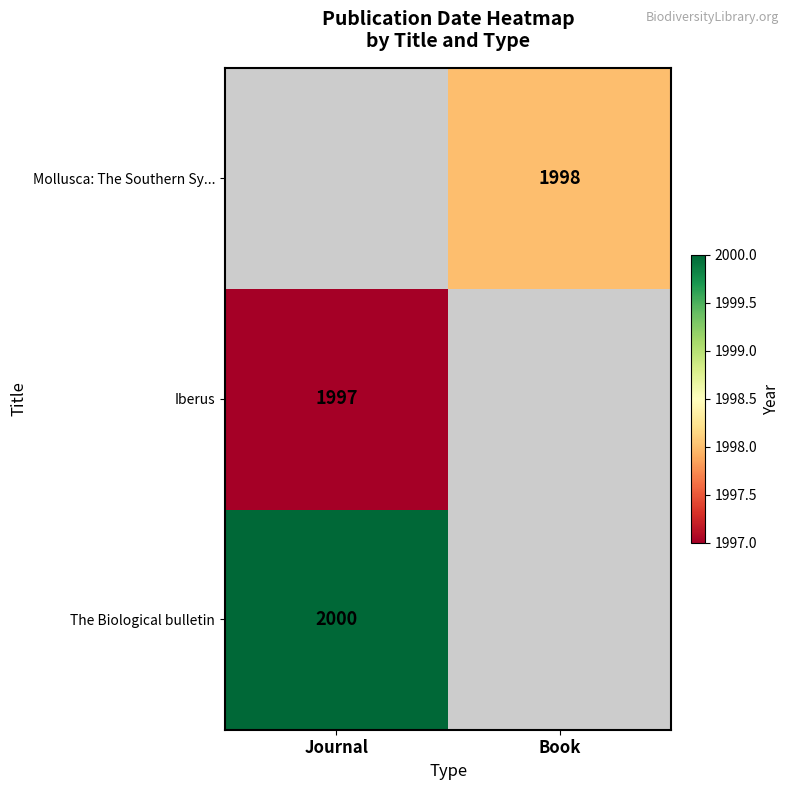

Is it true that The Biological bulletin equals 2000 at Journal?

True